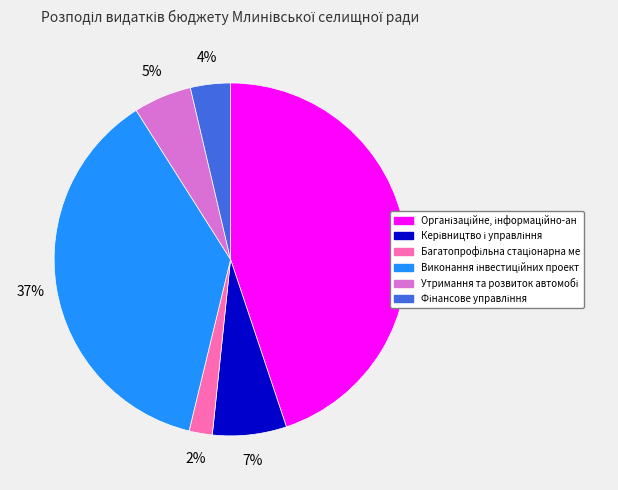

To the nearest percent, what is the average slice percentage?

17%